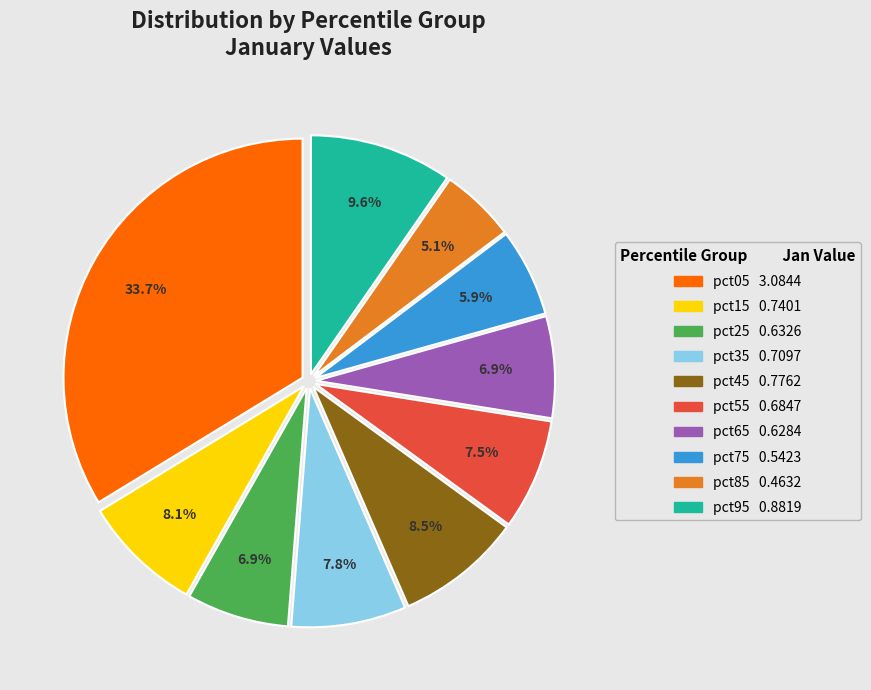

To the nearest percent, what is the average slice percentage?

10%